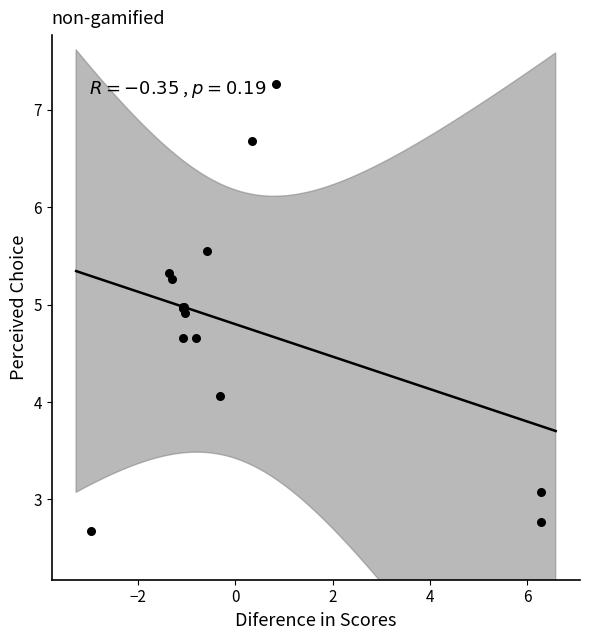

What Y value in the scatter plot is closest to 4?

4.1